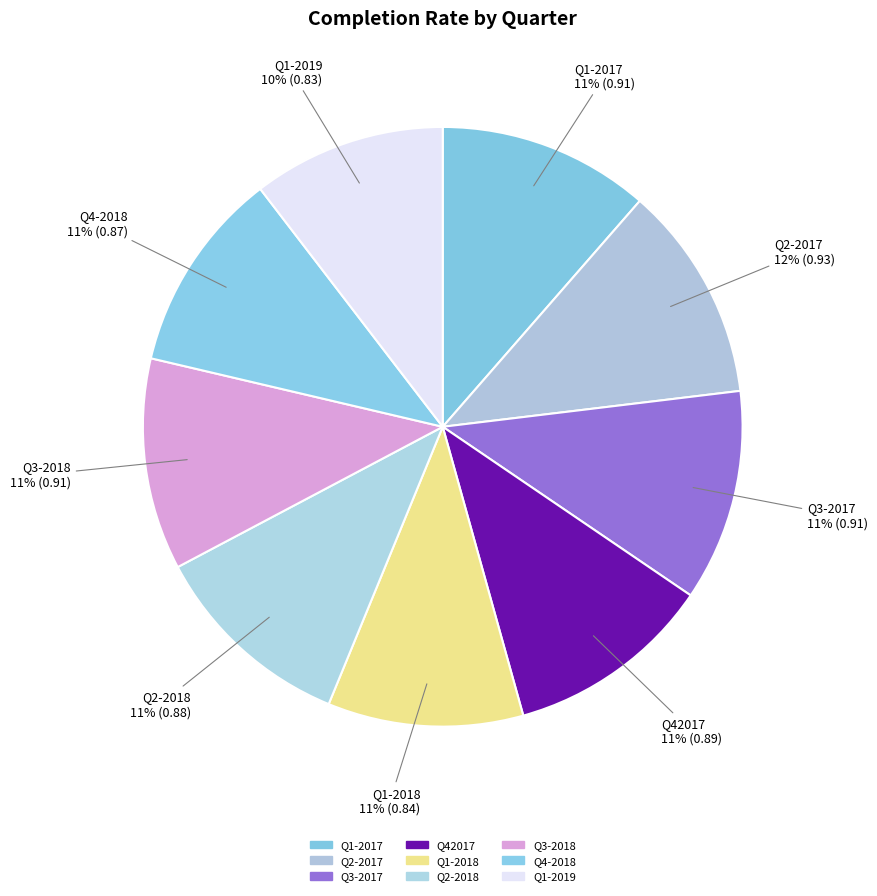

Does Q42017 account for over 50% of the chart?

No